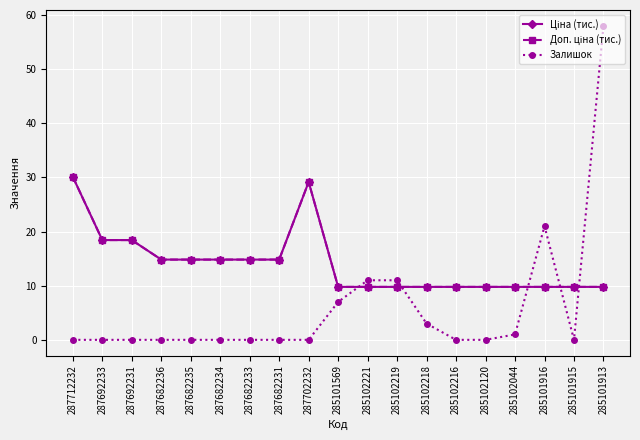

What is the maximum value for Ціна (тис.)?

30.1